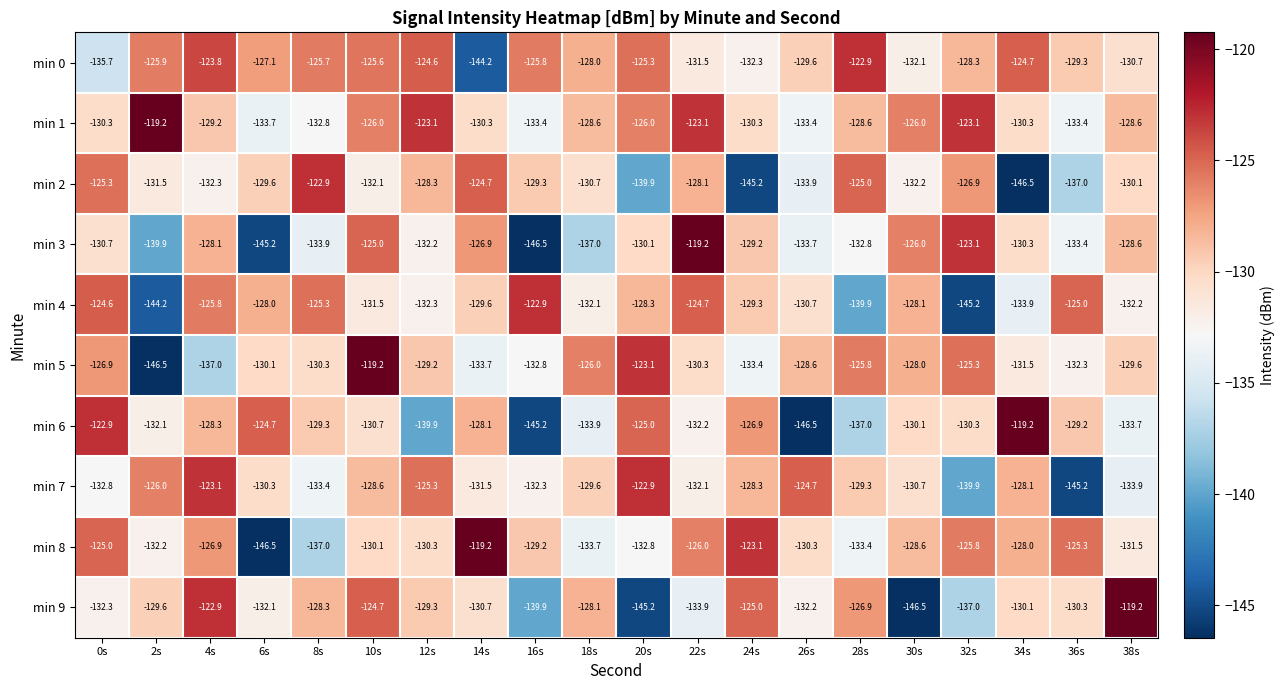

What is the lowest value of the min 5 series?

-146.5